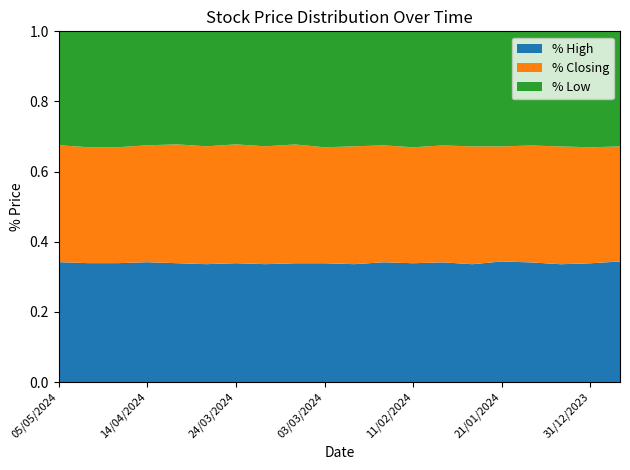

What is the total value across all series at 31/12/2023?

1.0